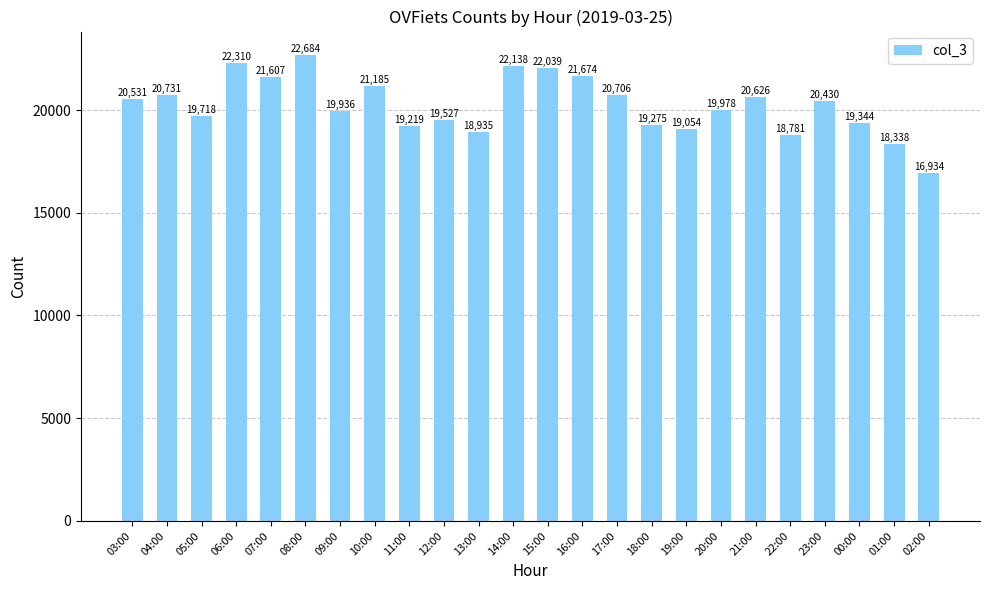

What is the value of the 12th bar from the left?

22138